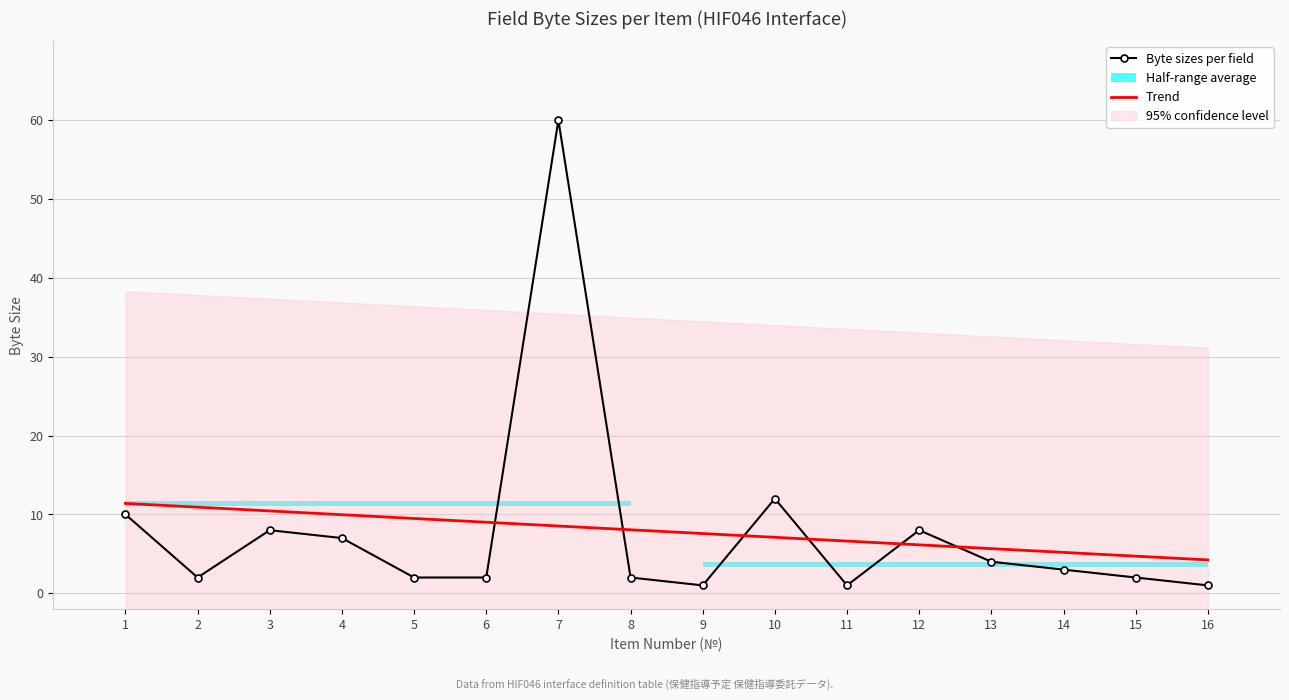

Which has a higher value, 2 or 13?

13